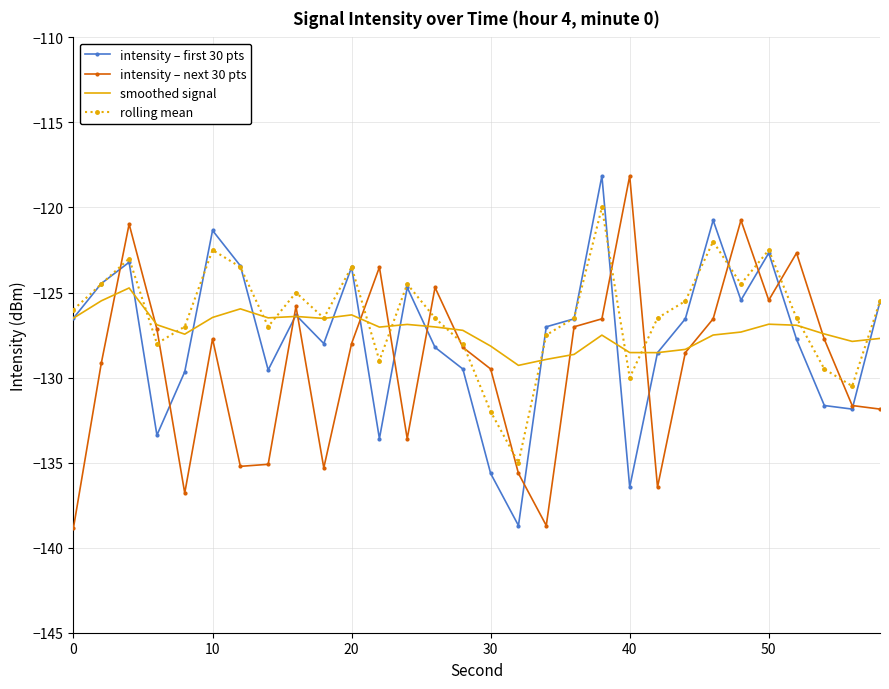

What is the minimum value shown in the chart?

-138.8